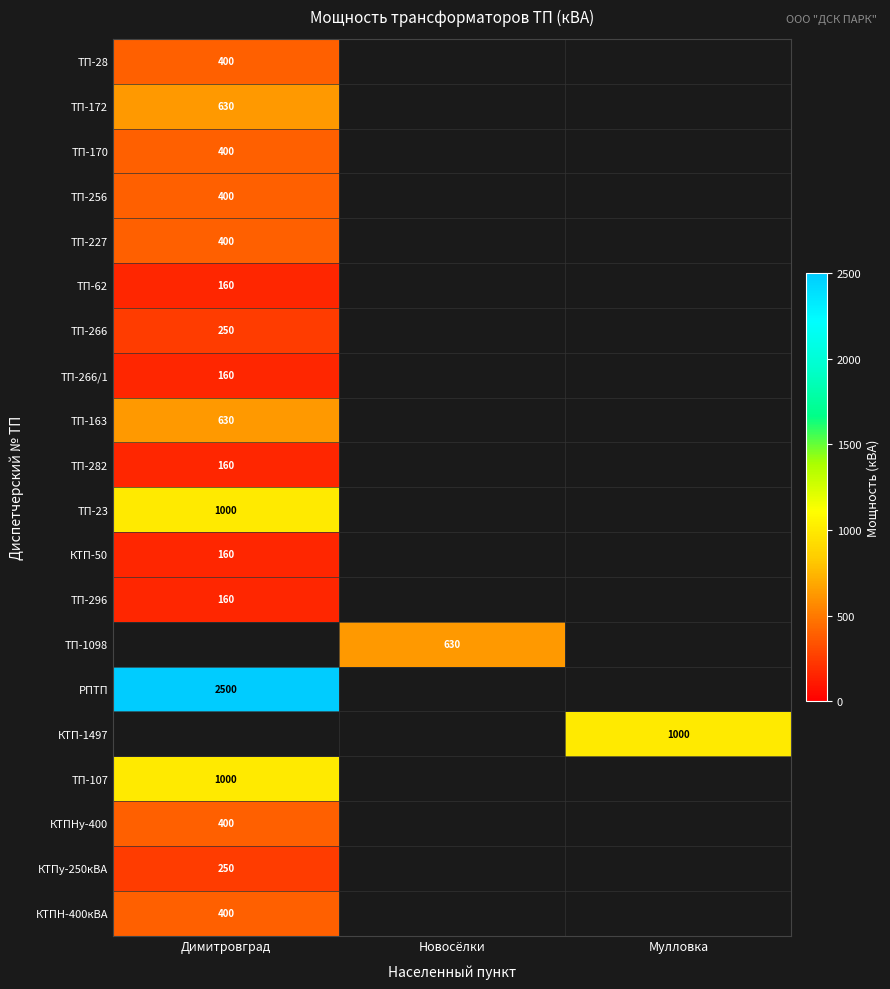

At which category does the chart reach its peak across all series?

Димитровград